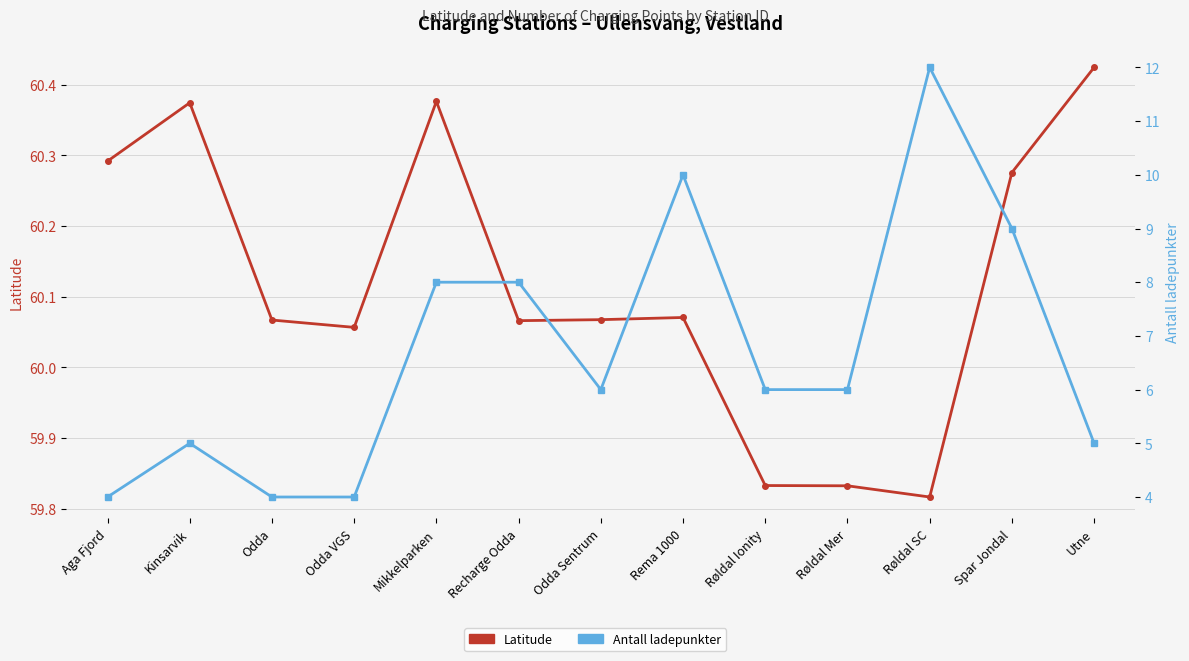

True or false: Latitude and Antall ladepunkter cross at least once.

False